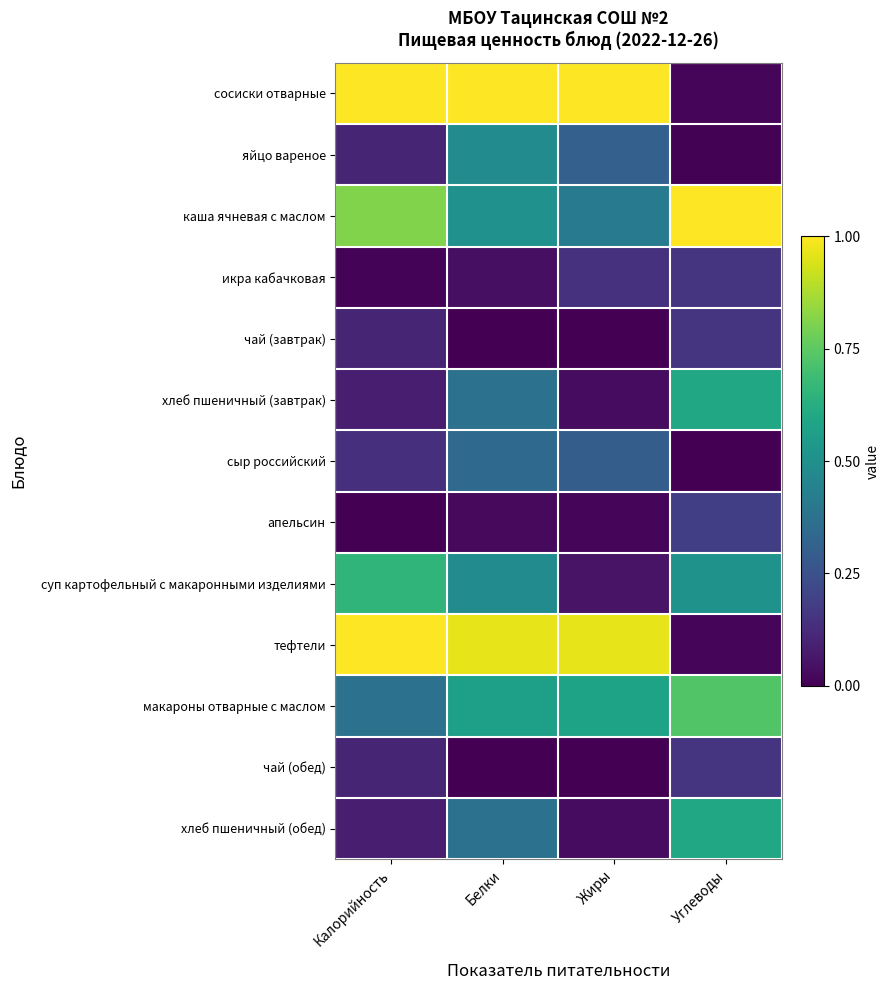

What is the total value across all series at Калорийность?

4.5